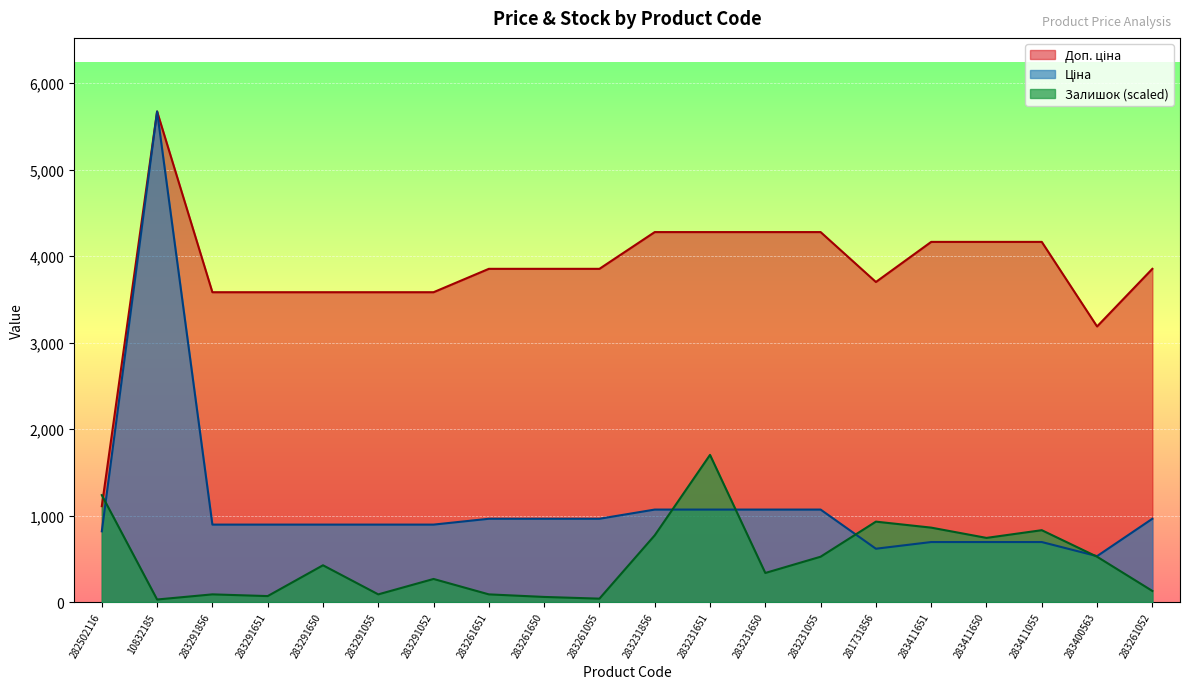

List the series in order of their peak value, lowest first.

Залишок, Ціна, Доп. ціна